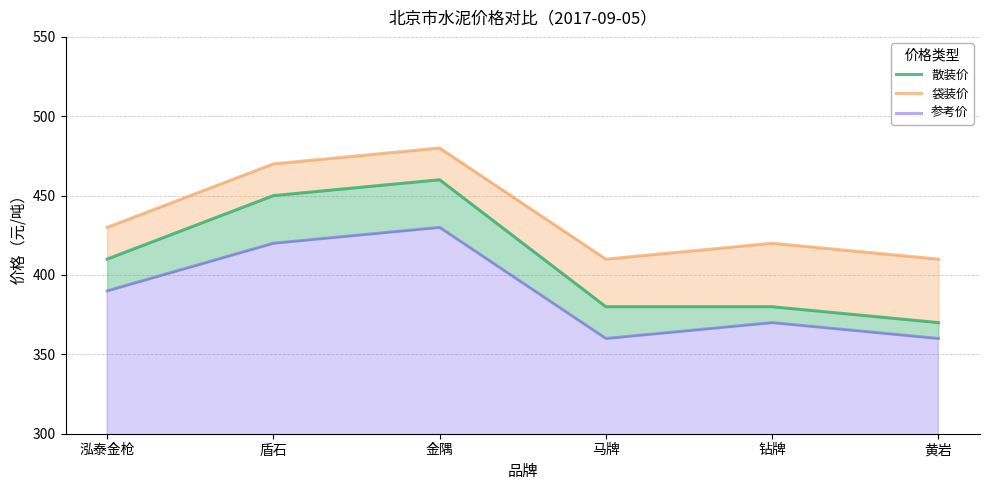

Reading left to right, extract all data points from this chart.

散装价: 泓泰金枪=410	盾石=450	金隅=460	马牌=380	钻牌=380	黄岩=370
袋装价: 泓泰金枪=430	盾石=470	金隅=480	马牌=410	钻牌=420	黄岩=410
参考价: 泓泰金枪=390	盾石=420	金隅=430	马牌=360	钻牌=370	黄岩=360